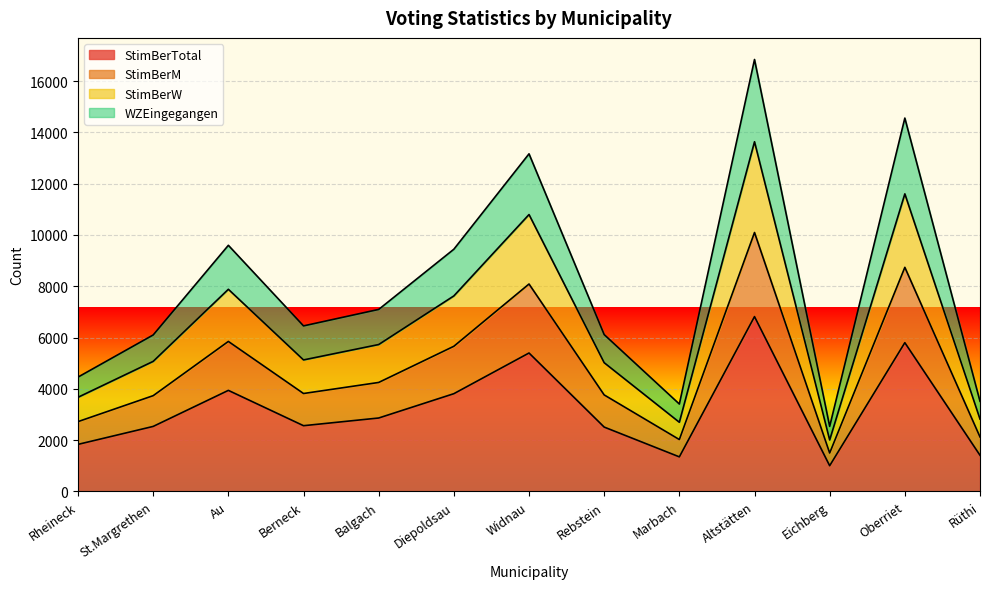

What value does the StimBerTotal series have at Au?

3941